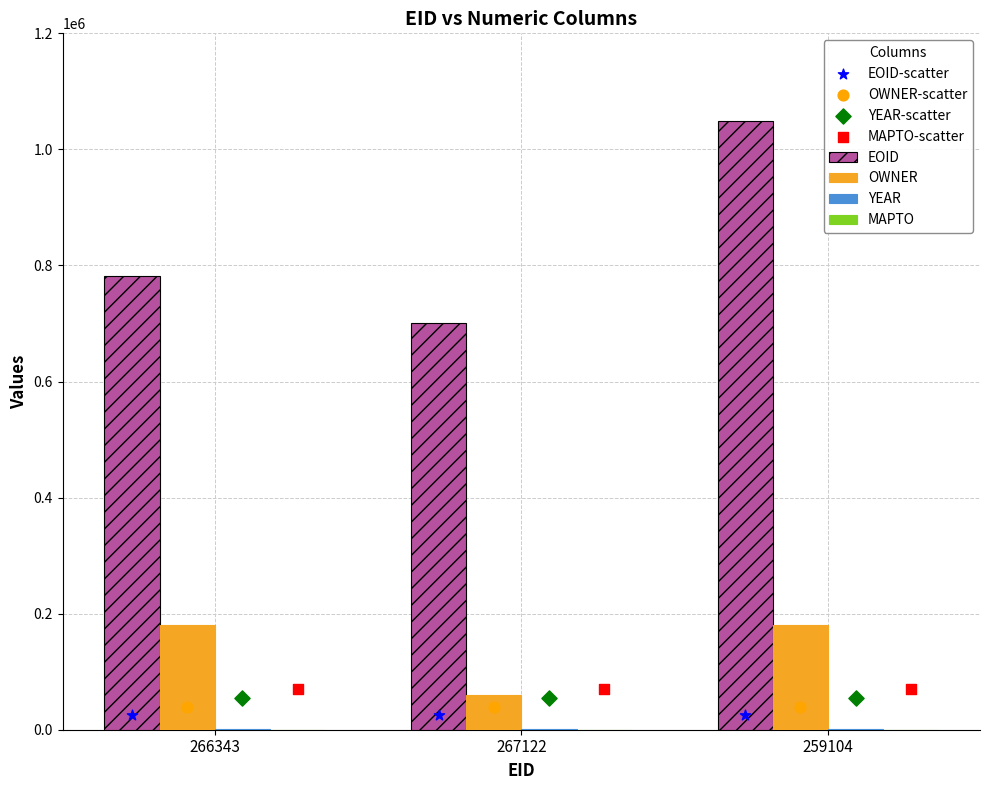

Which series reaches the maximum Y coordinate?

EOID